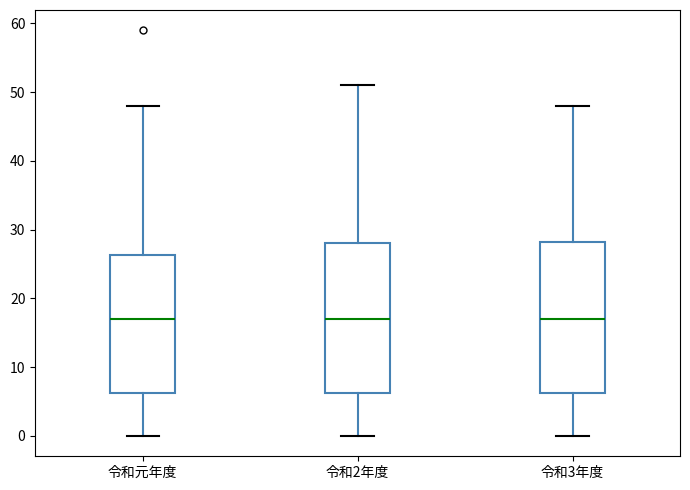

Reading left to right, transcribe this box plot: for each box, give where its median line is, the range the box spans, and where its two whiskers end, as read against the y-axis. The values are not printed on the chart, so give them approximately, as read against the axis.

令和元年度: median 17, box 6 to 26, whiskers 0 to 48
令和2年度: median 17, box 6 to 28, whiskers 0 to 51
令和3年度: median 17, box 6 to 28, whiskers 0 to 48